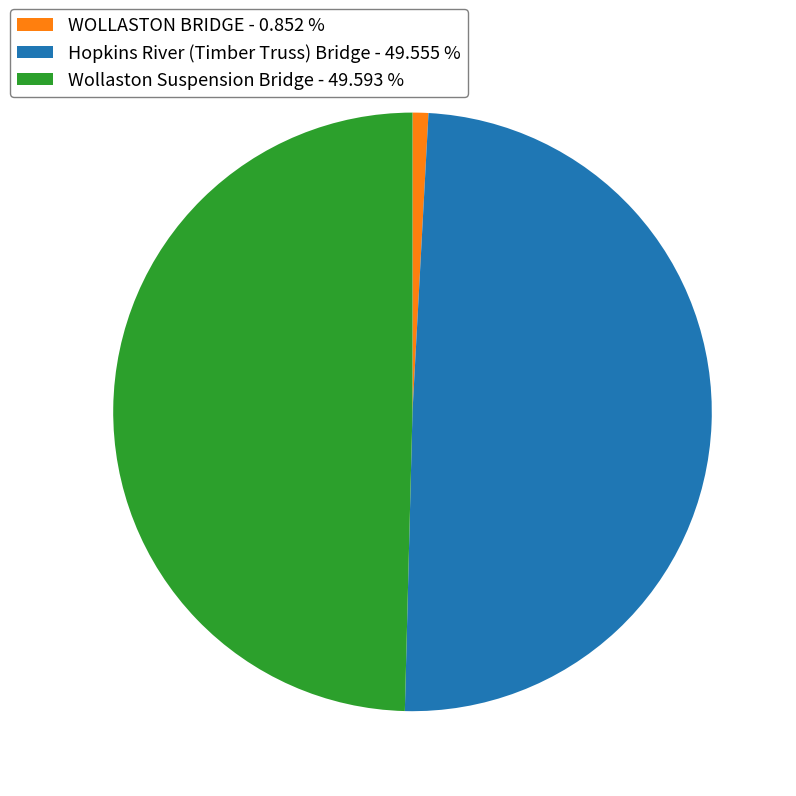

Does Hopkins River (Timber Truss) Bridge - 49.555 % represent more than half of the total?

No